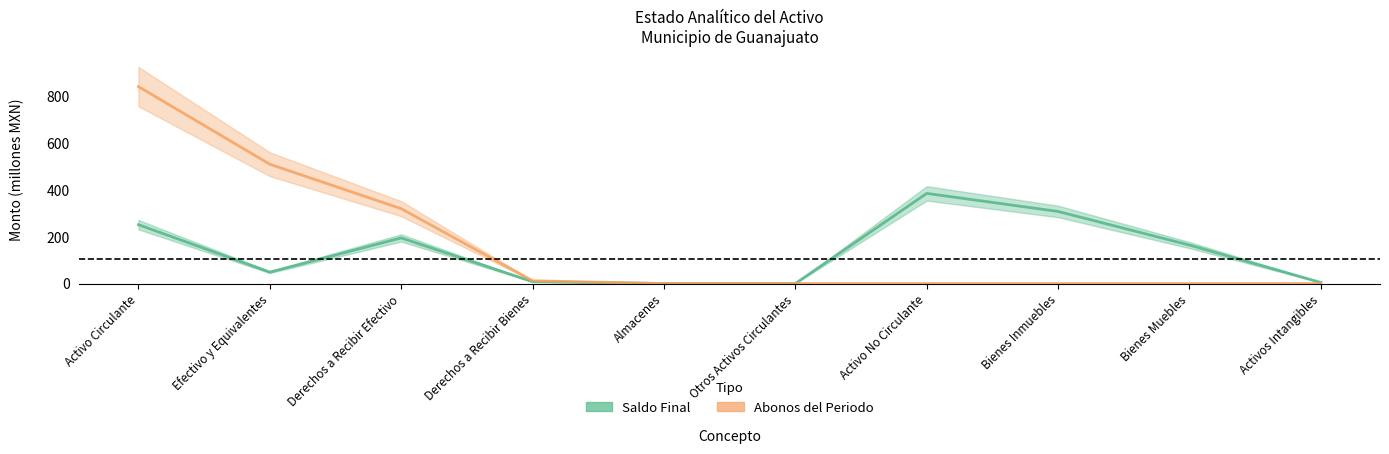

How many times do Saldo Final and Abonos del Periodo cross each other?

1